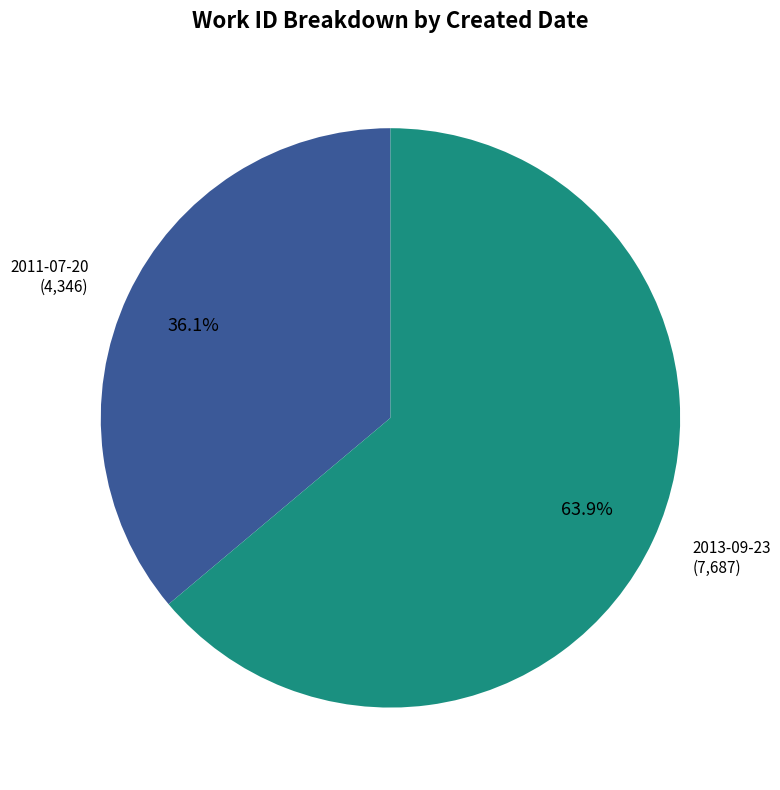

Which slice is the smallest?

2011-07-20